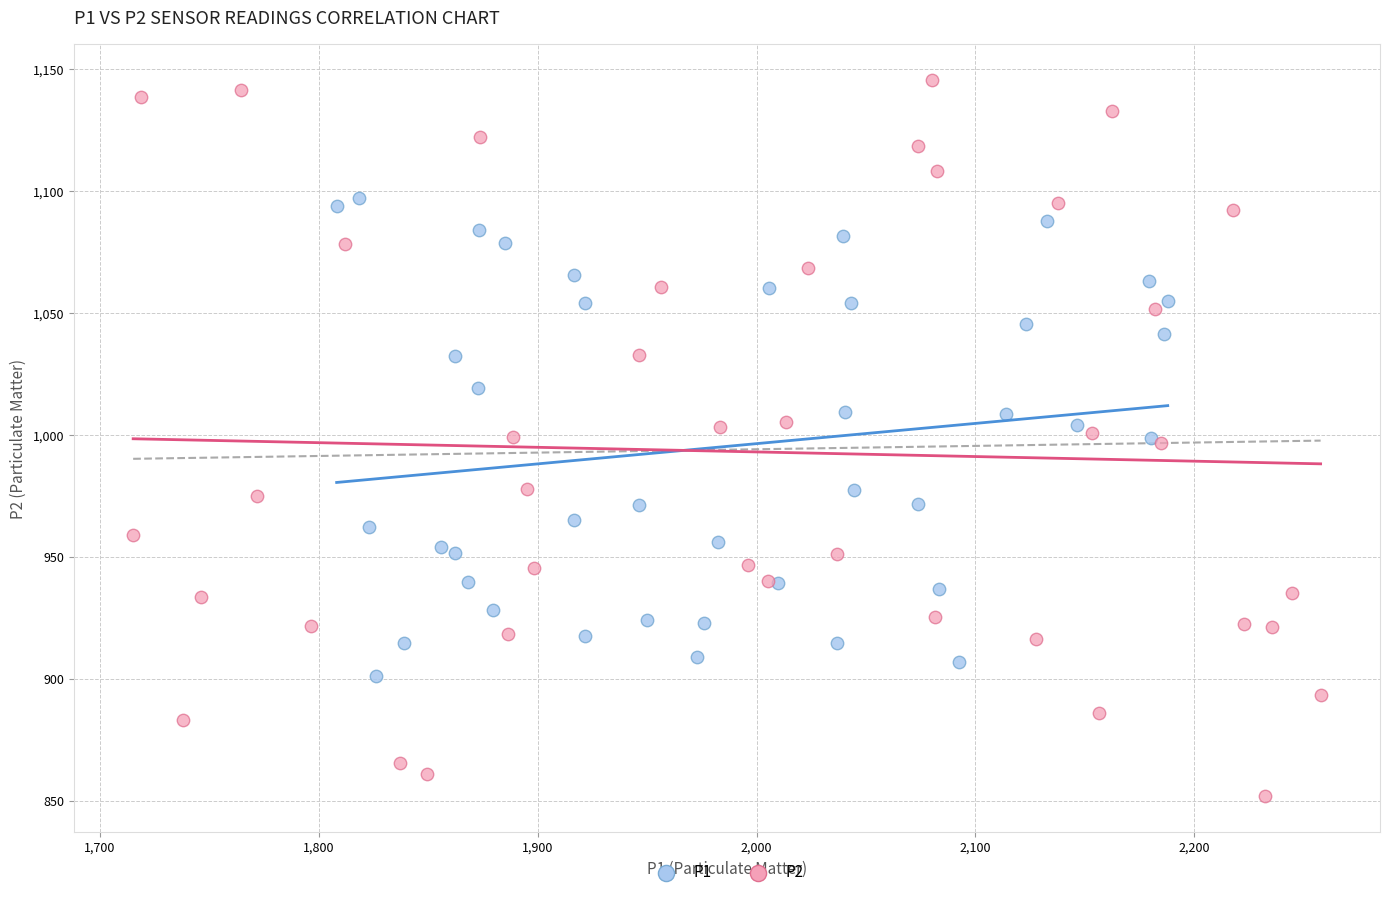

What are all the series names shown in the legend?

P1, P2